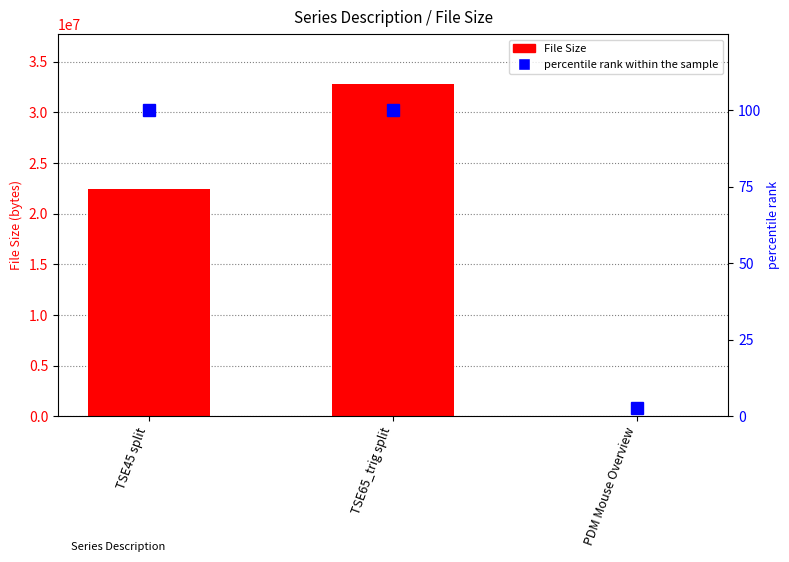

How many File Size values are between 4380 and 32817866?

3